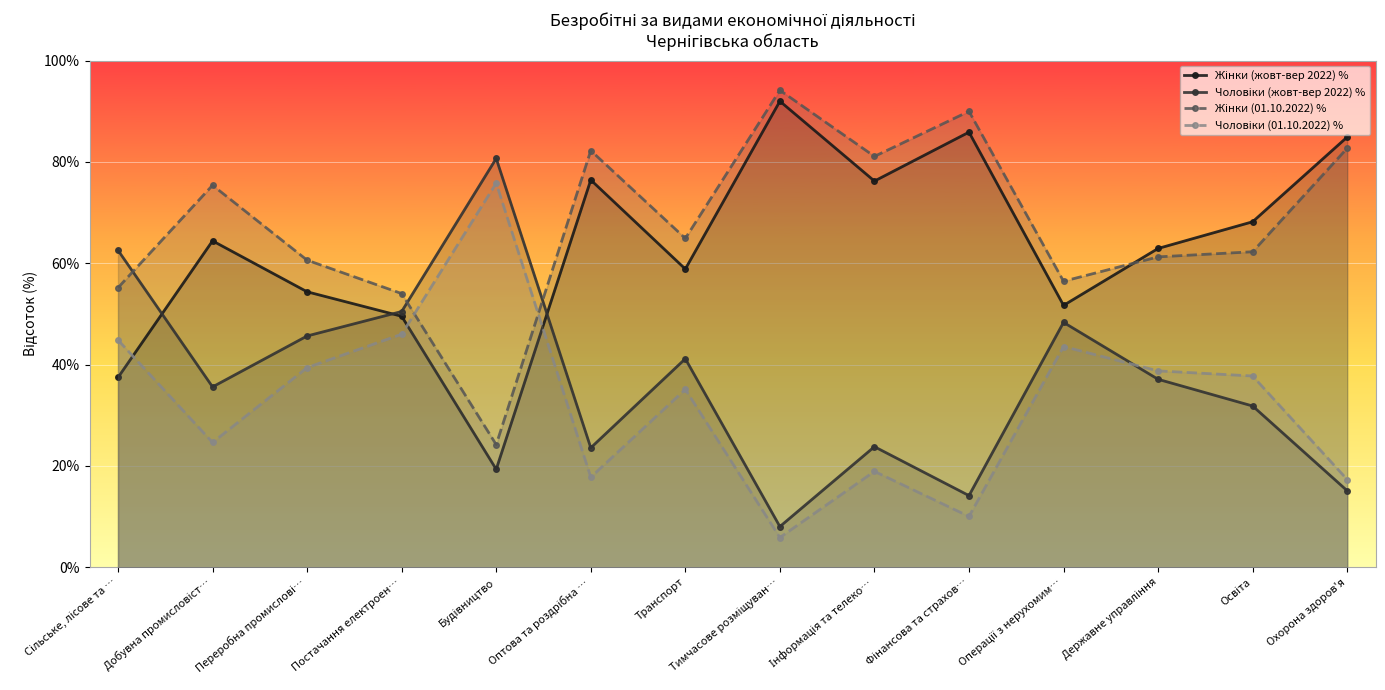

Is the value of Жінки (01.10.2022) % at Оптова та роздрібна … greater than the value of Чоловіки (01.10.2022) % at Освіта?

Yes